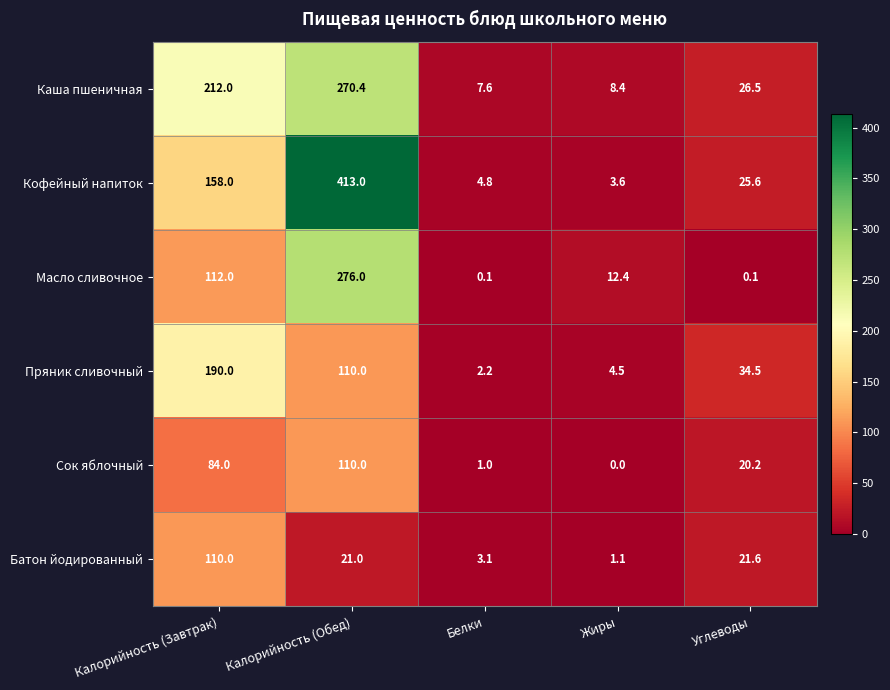

Count the number of data series in this chart.

6